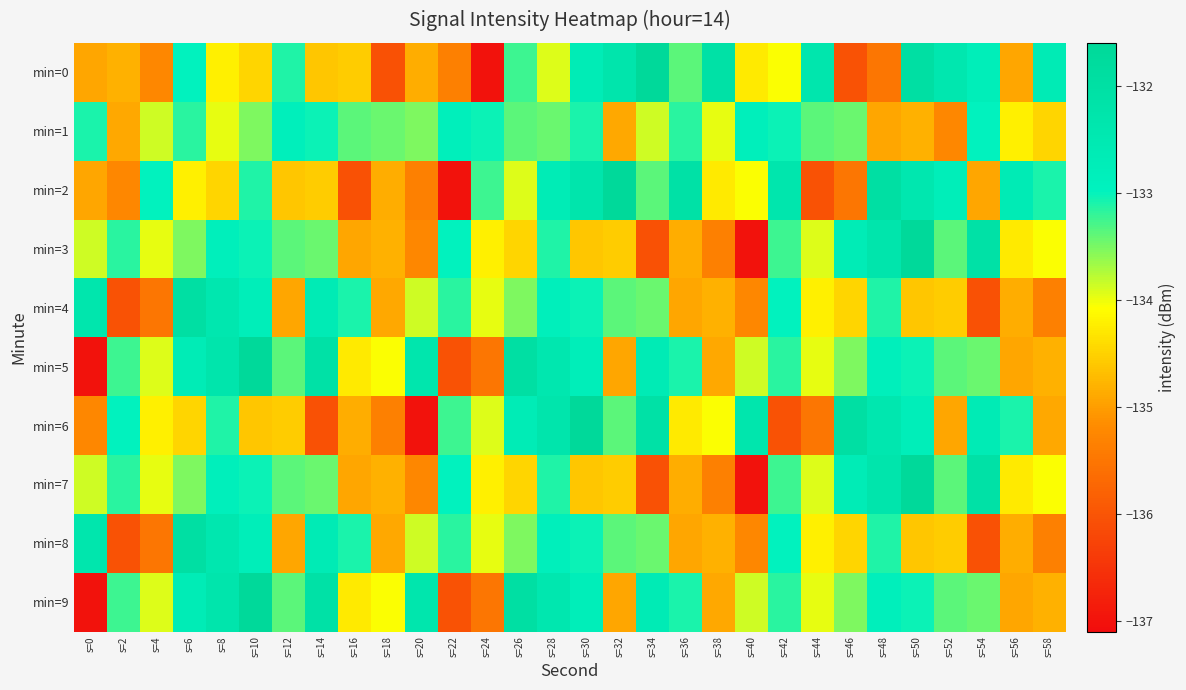

What is the total value across all series at s=22?

-1342.8